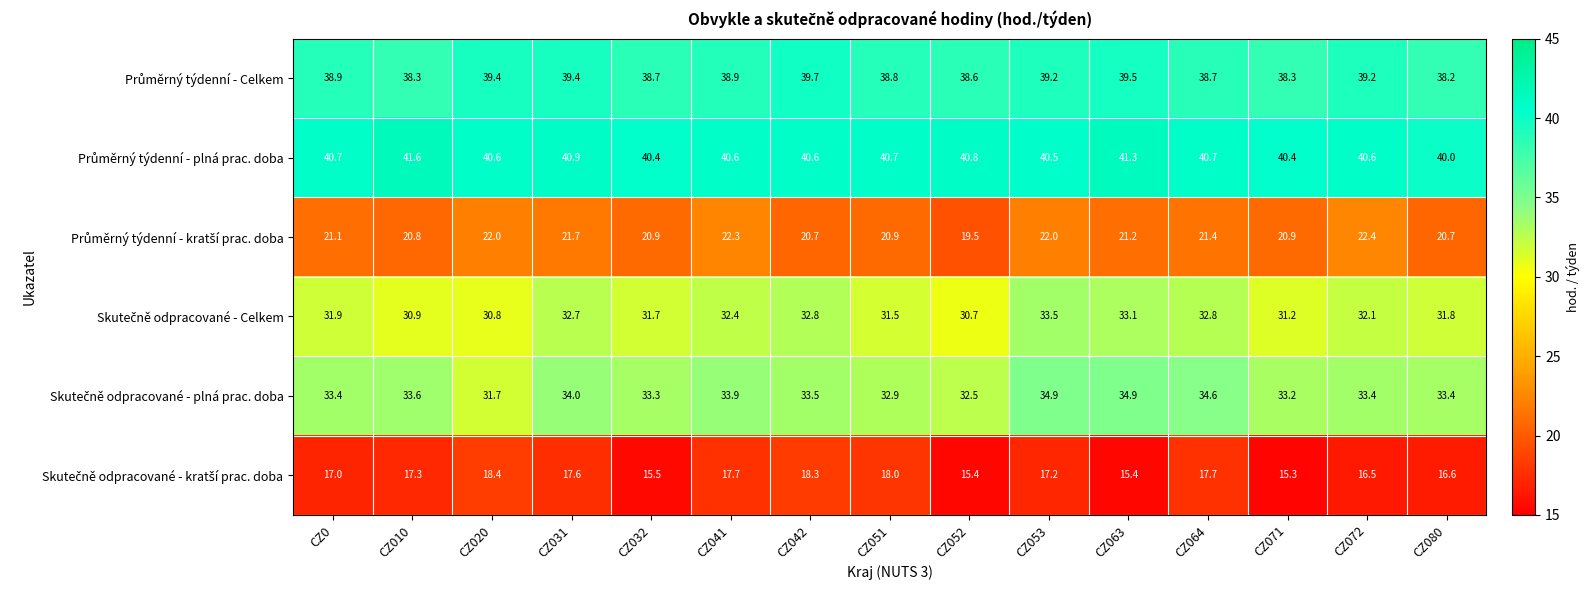

What is the spread (max minus min) of values at CZ031?

23.3